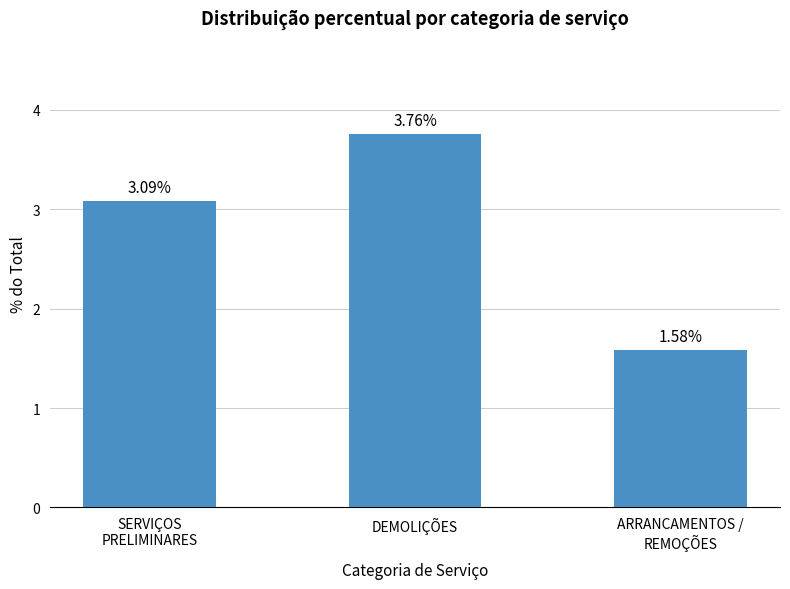

The value at SERVIÇOS
PRELIMINARES is 4.5. True or false?

False